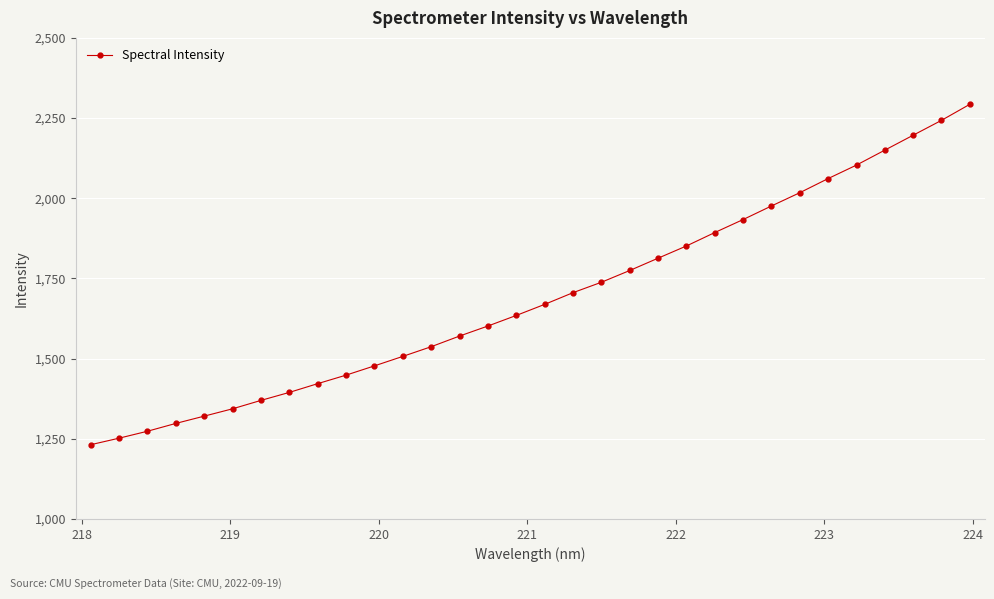

What is the value of the 31st point from the left?

2242.9